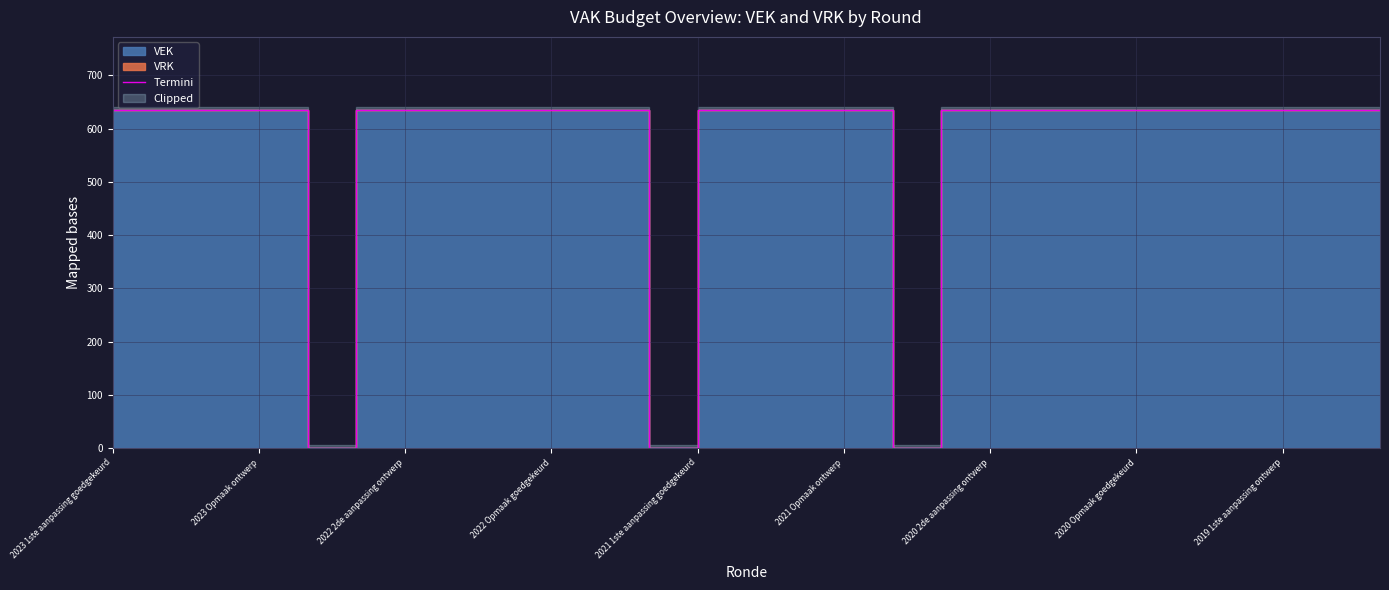

Between 2020 Opmaak goedgekeurd and 15, which is larger?

2020 Opmaak goedgekeurd